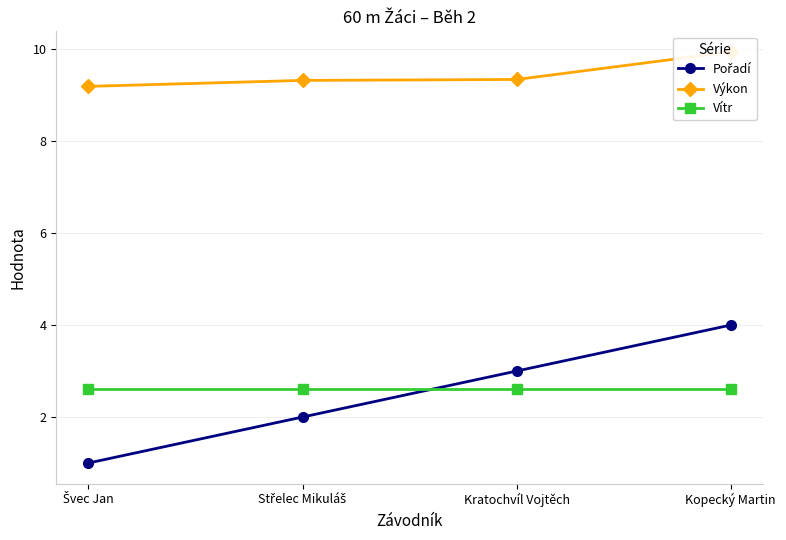

What is the greatest value displayed?

9.9